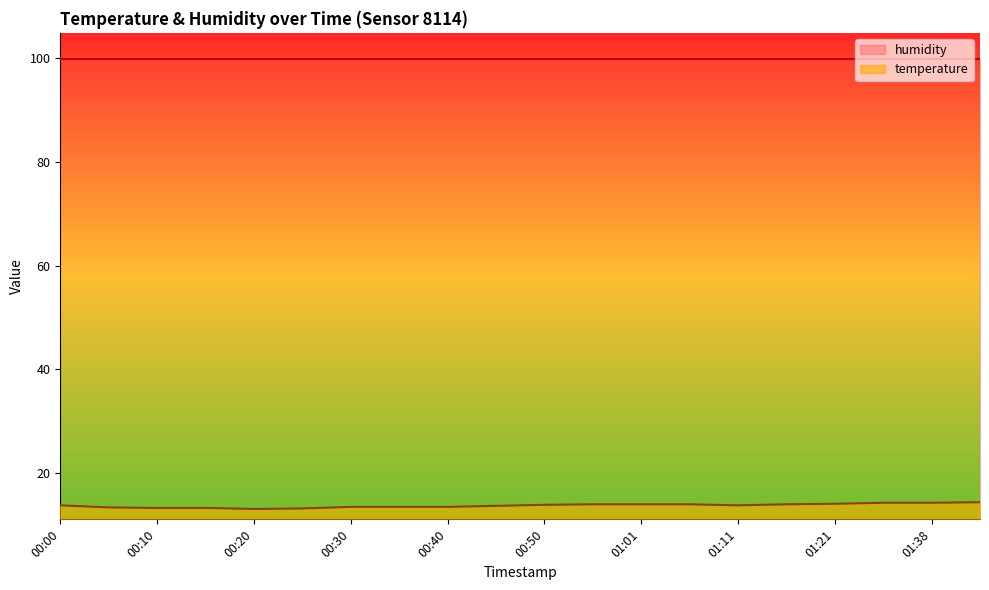

True or false: there are more than 0 points higher than both neighbors.

False